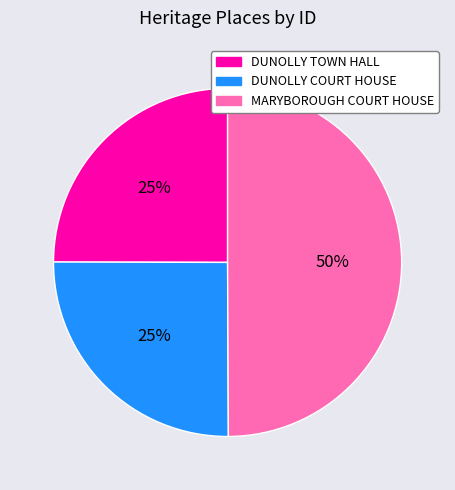

To the nearest percent, what is the difference between the DUNOLLY COURT HOUSE and MARYBOROUGH COURT HOUSE slice percentages?

25%